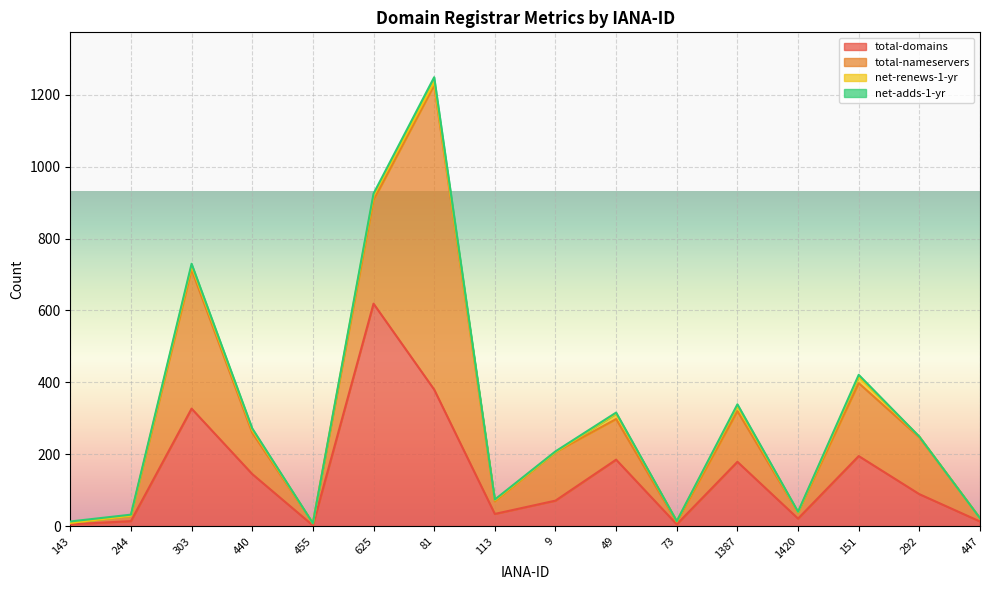

Count the number of categories in the chart.

16